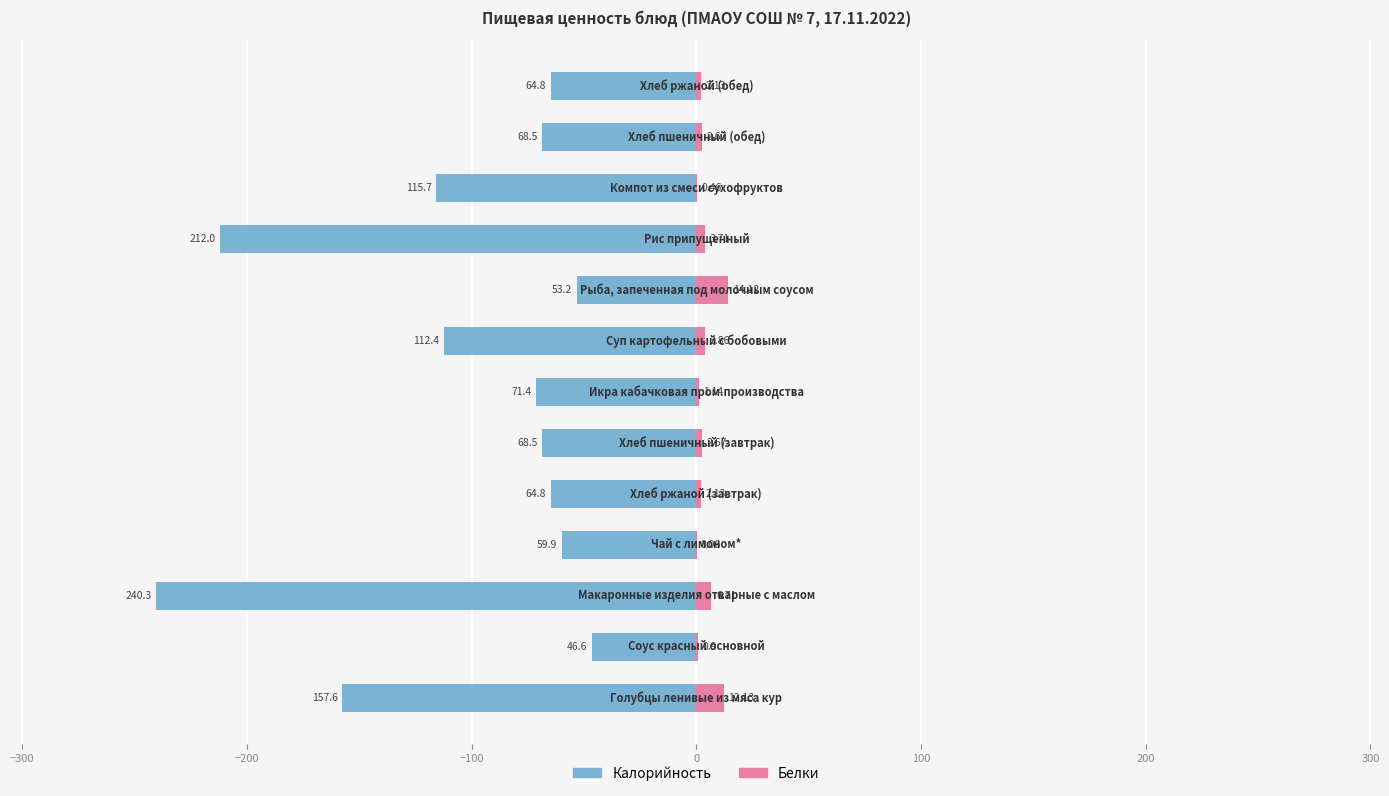

Reading left to right, what are all the values shown in this chart?

Калорийность: -157.6	-46.6	-240.3	-59.9	-64.8	-68.5	-71.4	-112.4	-53.2	-212.0	-115.7	-68.5	-64.8
Белки: 12.1	0.9	6.7	0.1	2.1	2.7	1.1	3.9	14.1	3.7	0.5	2.7	2.1